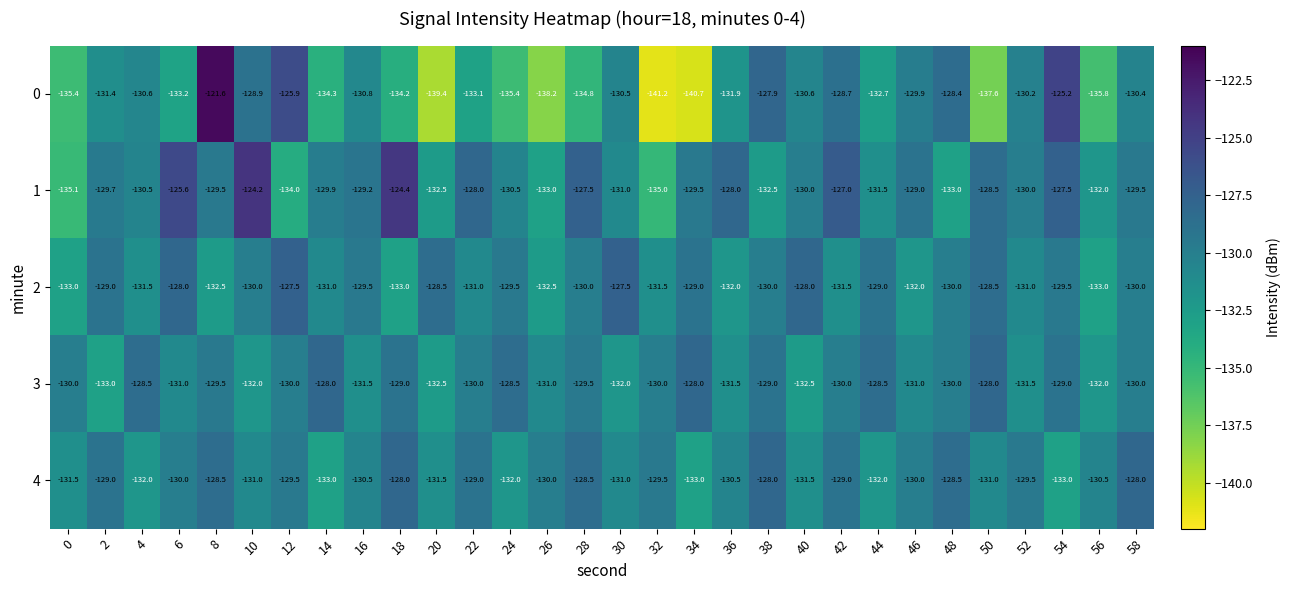

Which category has the lowest value across all series?

32